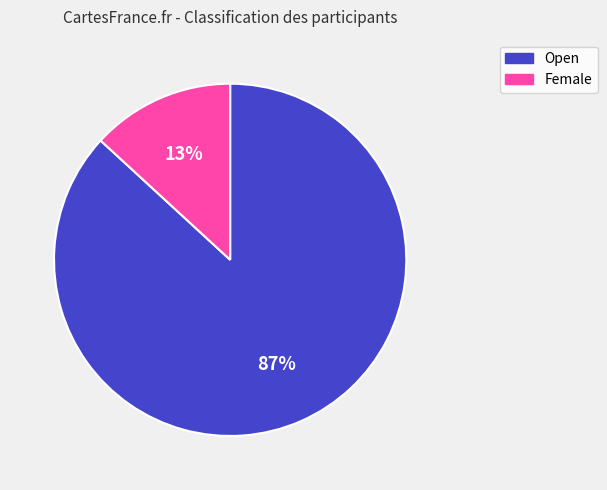

To the nearest percent, what percentage of the pie is Female?

13%